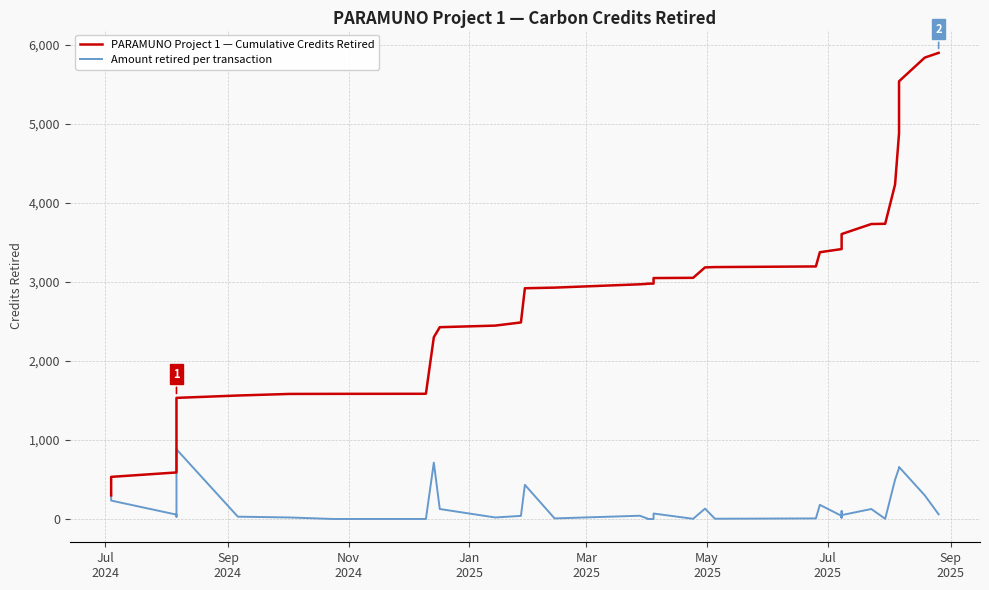

Which series has the largest range (max minus min)?

PARAMUNO Project 1 — Cumulative Credits Retired